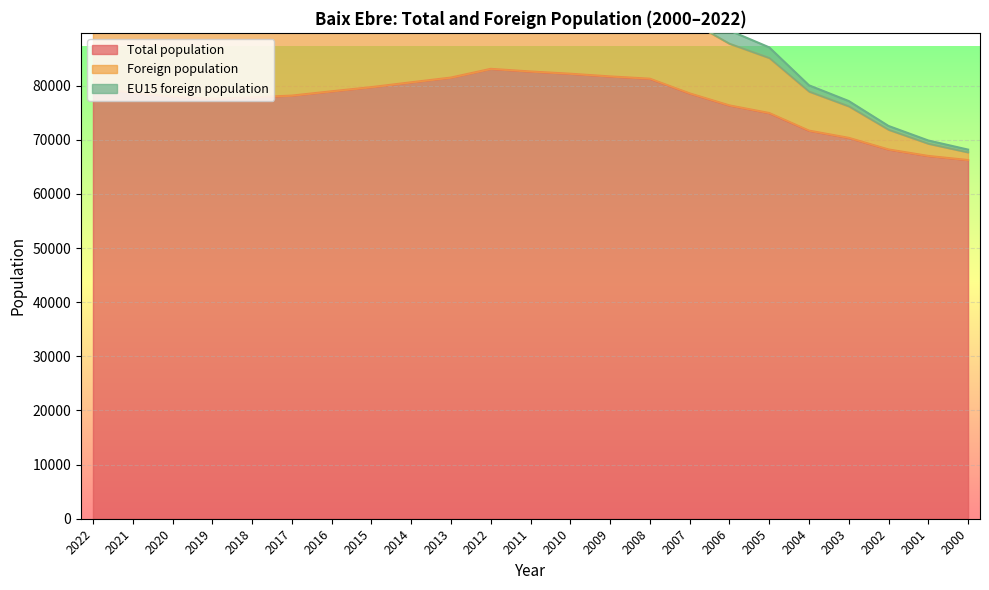

True or false: Total population has a value of 83125 at 2012.

True